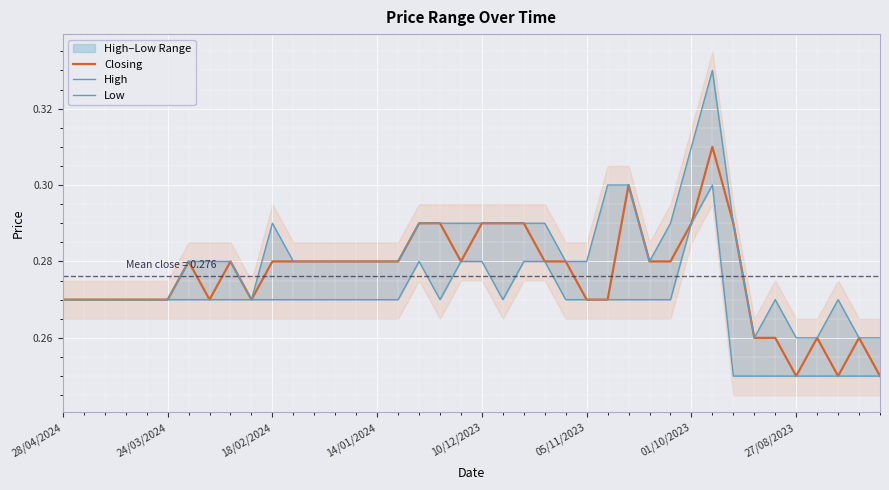

True or false: Closing has a value of 0.1 at 05/11/2023.

False